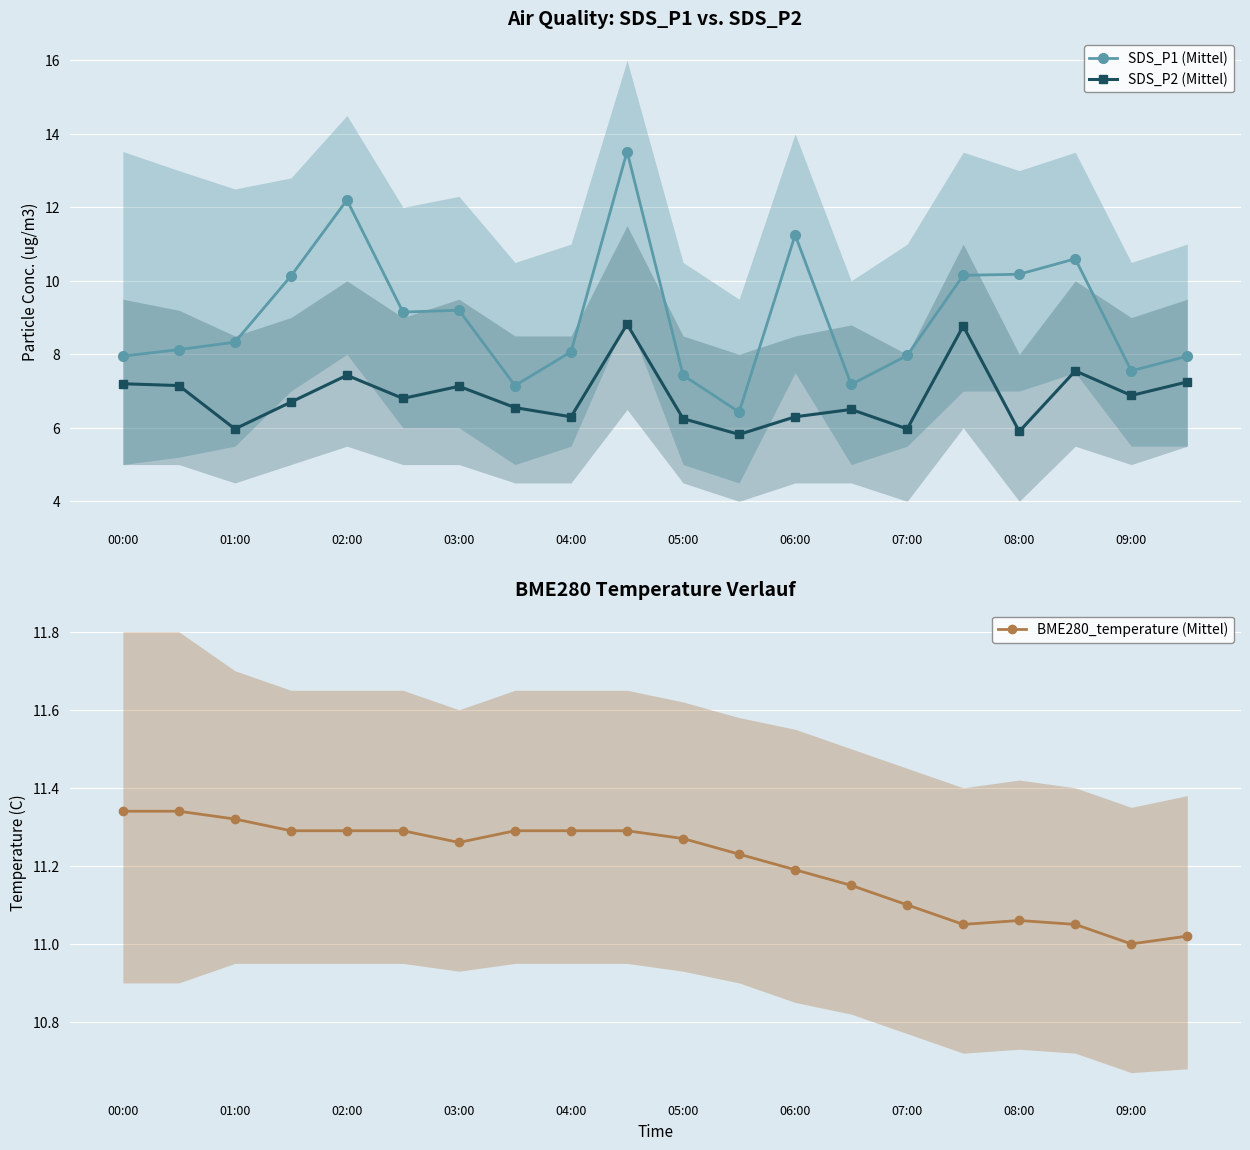

What is the minimum value for SDS_P2 (Mittel)?

5.8